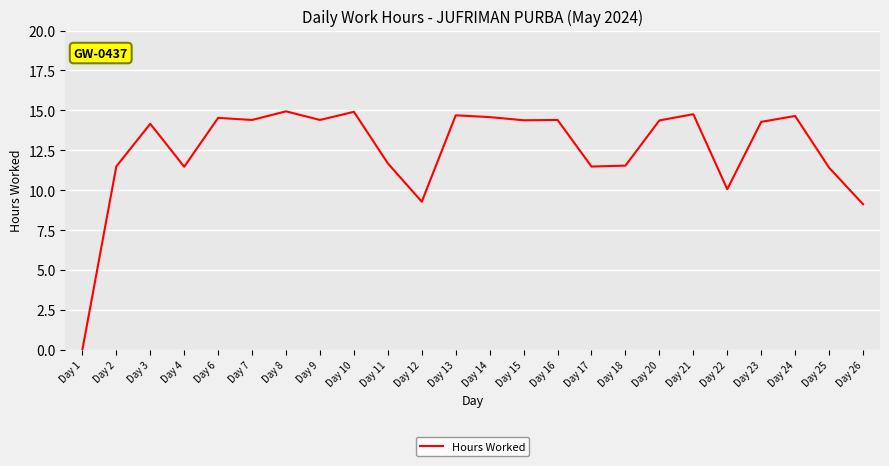

Where is the first local minimum?

Day 4